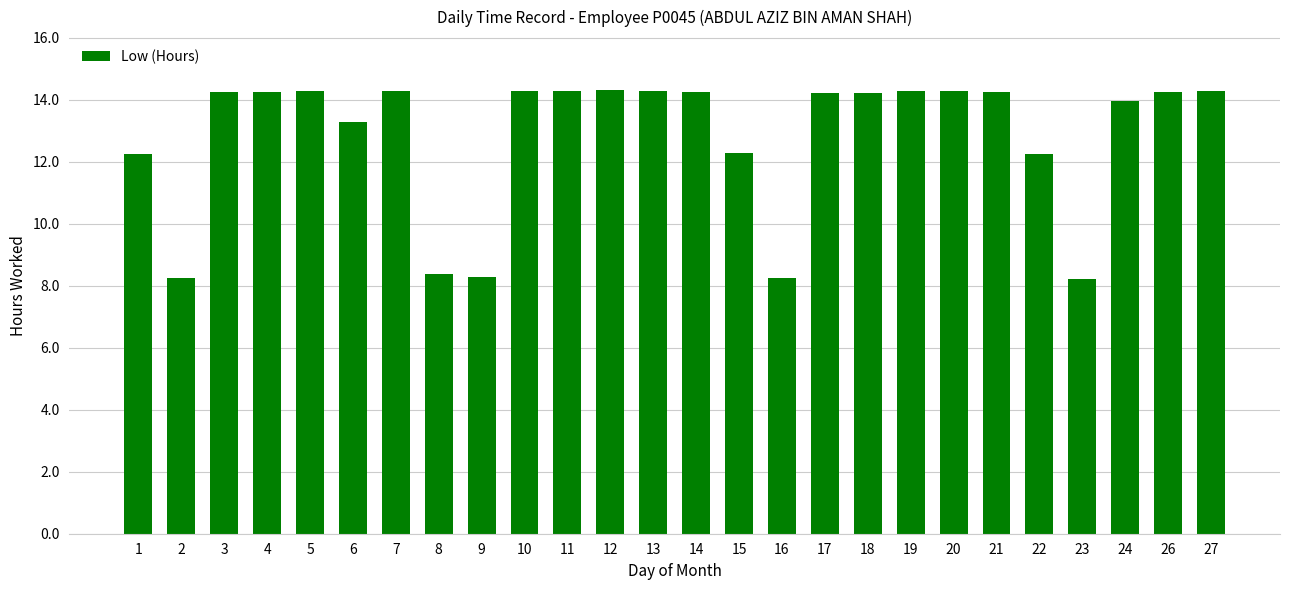

What is the difference between the second highest and minimum values?

6.1